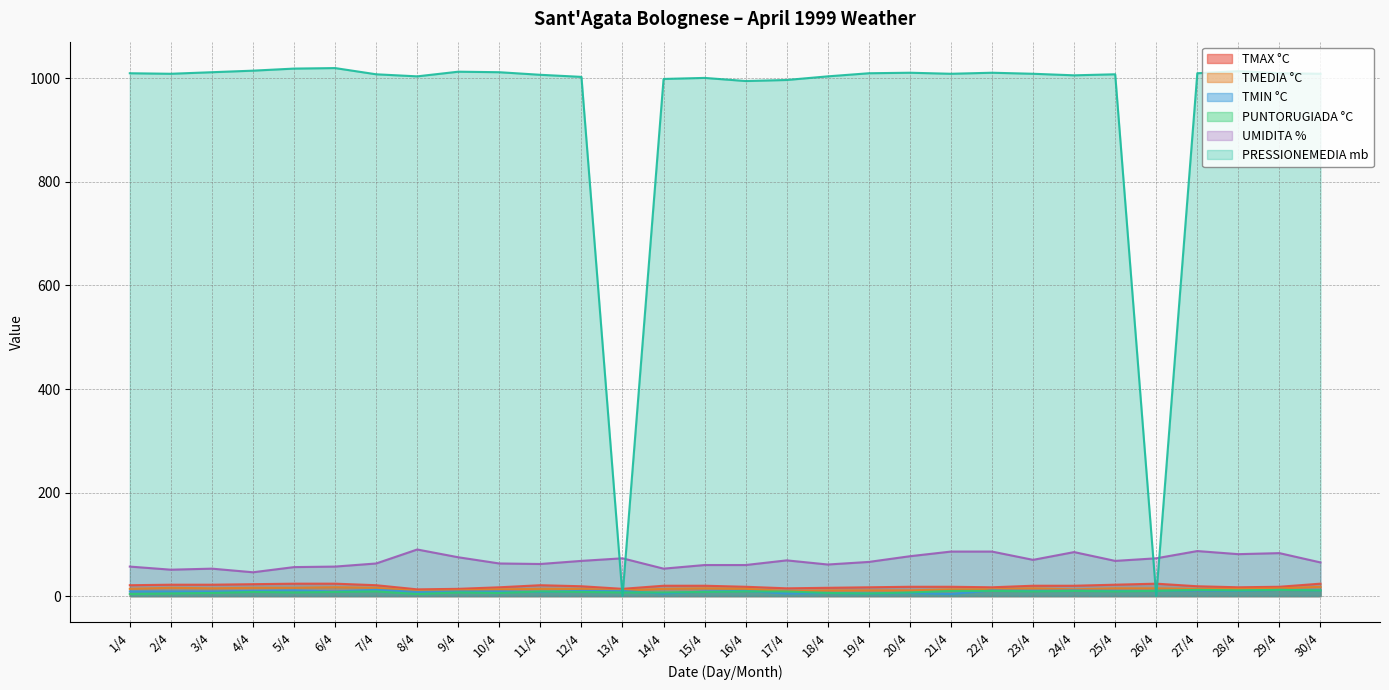

List the labels in order of TMAX °C value, smallest first.

8/4, 9/4, 13/4, 17/4, 18/4, 10/4, 19/4, 22/4, 28/4, 16/4, 20/4, 21/4, 29/4, 12/4, 27/4, 14/4, 15/4, 23/4, 24/4, 1/4, 7/4, 11/4, 2/4, 3/4, 25/4, 4/4, 5/4, 6/4, 26/4, 30/4